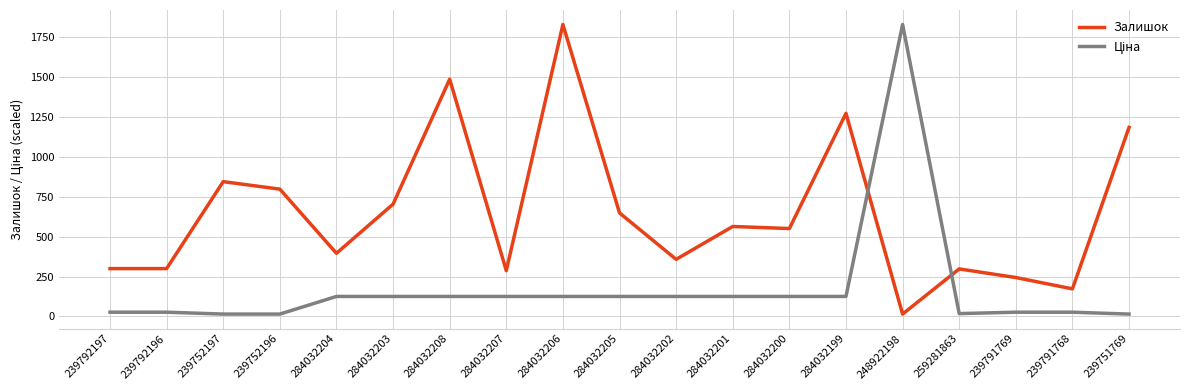

At how many categories does at least one series exceed 1233?

4